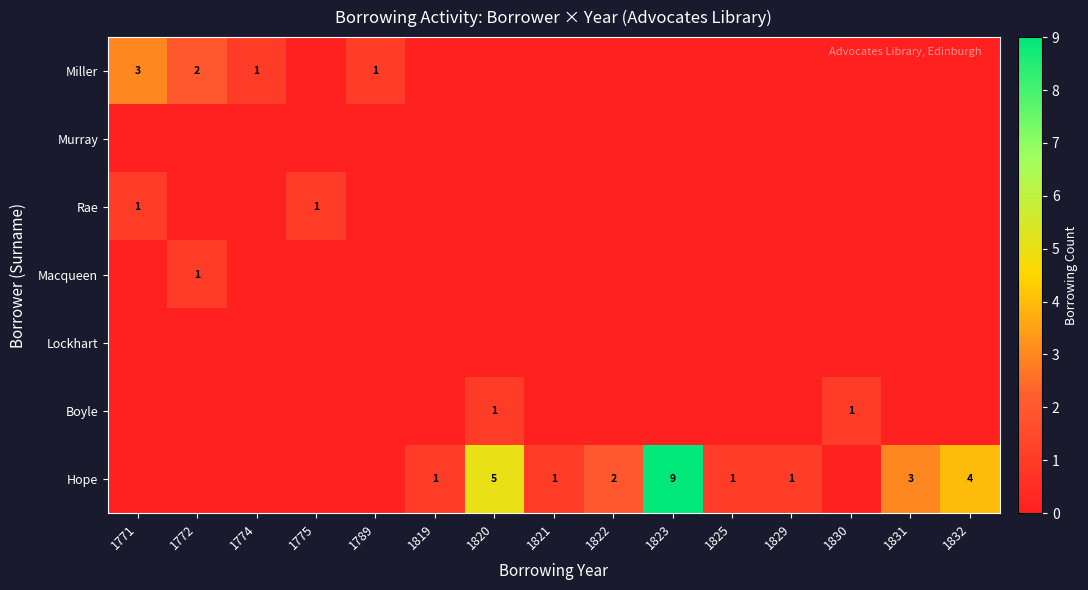

What is the total value across all series at 1832?

4